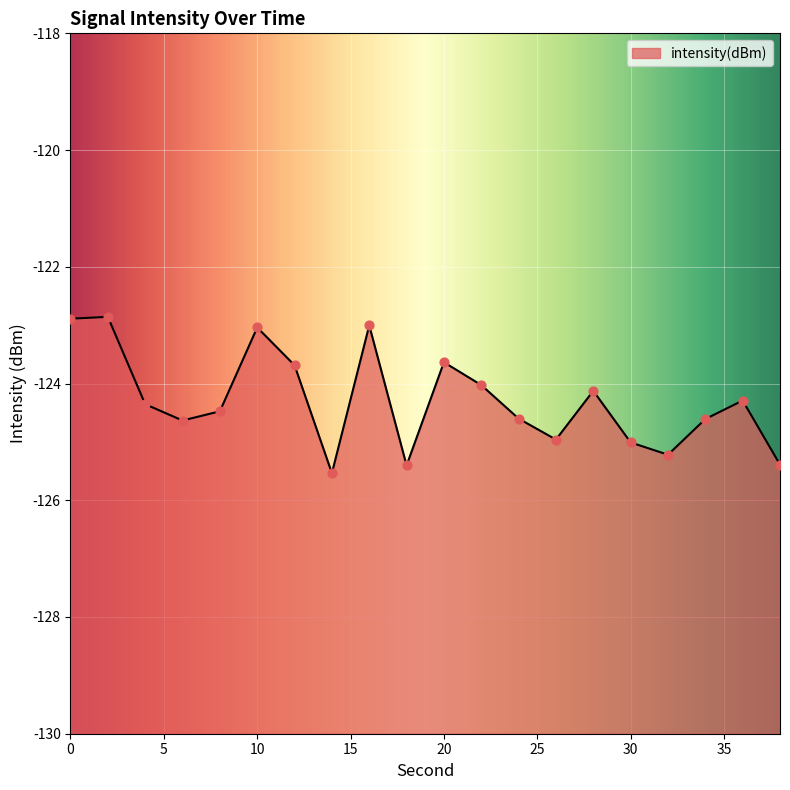

What is the change in value from 10 to 22?

-1.0